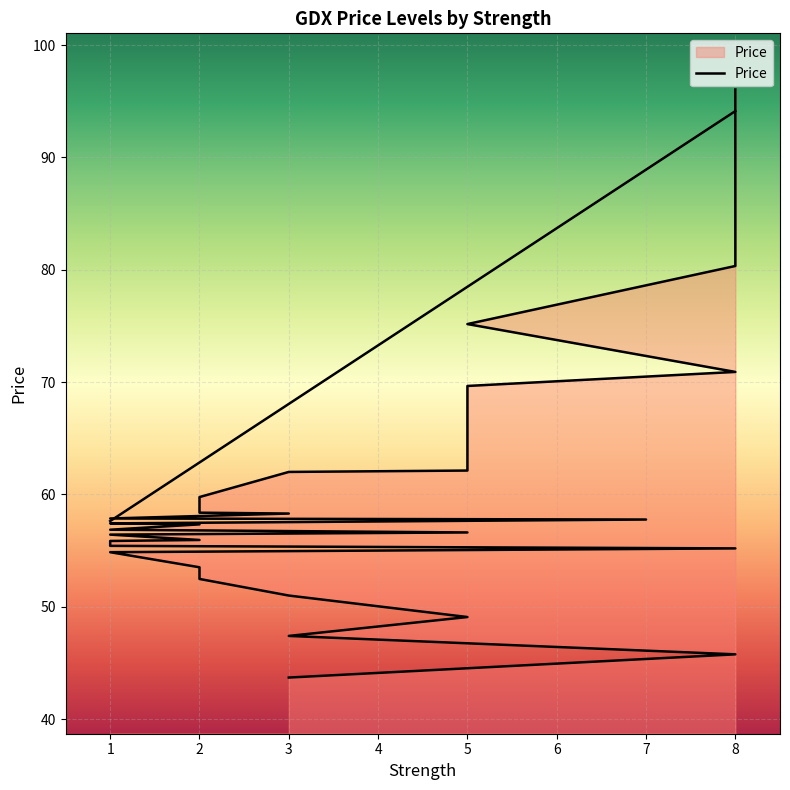

Reading left to right, list all the values displayed in this chart.

8=96.0	8=80.3	5=75.2	8=70.9	5=69.7	5=62.1	3=62.0	2=59.8	2=58.4	3=58.3	1=57.9	7=57.8	1=57.4	2=57.3	1=56.9	5=56.6	1=56.4	2=55.9	1=55.9	1=55.4	8=55.2	2=54.9	1=54.9	2=53.5	2=52.5	3=51.0	5=49.1	3=47.4	8=45.8	3=43.7